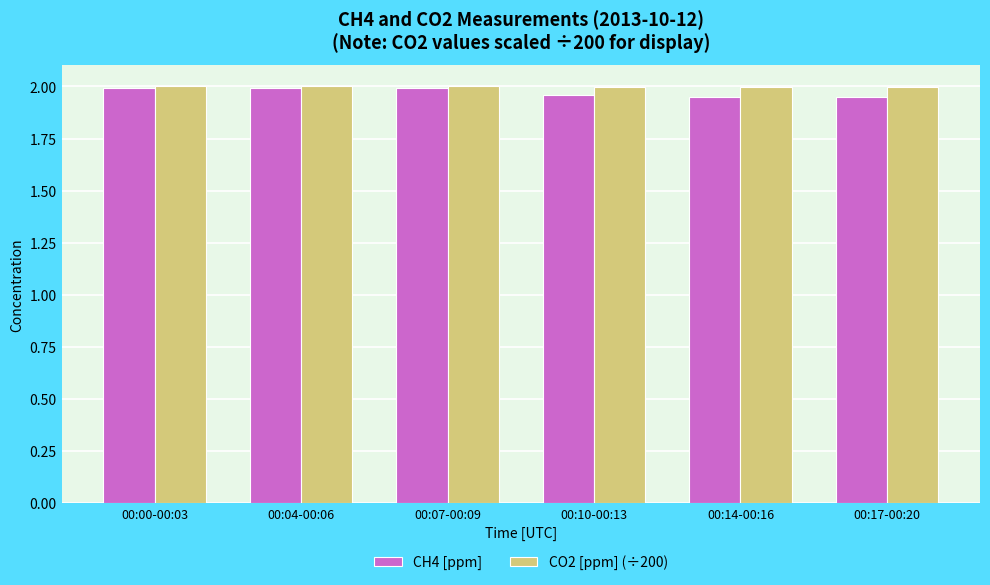

What is the total value across all series at 00:14-00:16?

3.9